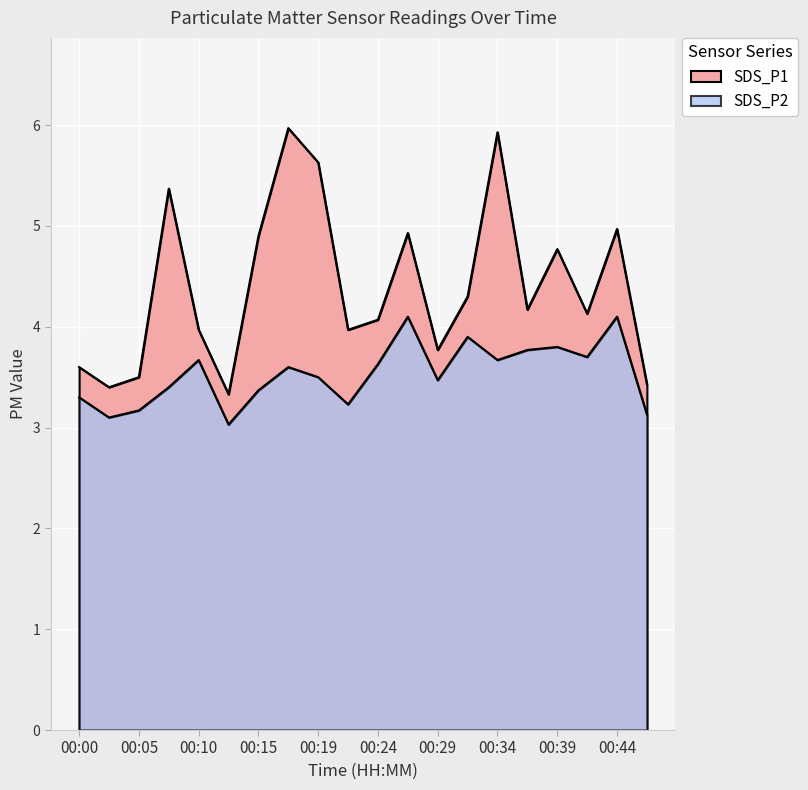

Between 00:00 and 00:12, which series saw the biggest shift?

SDS_P1